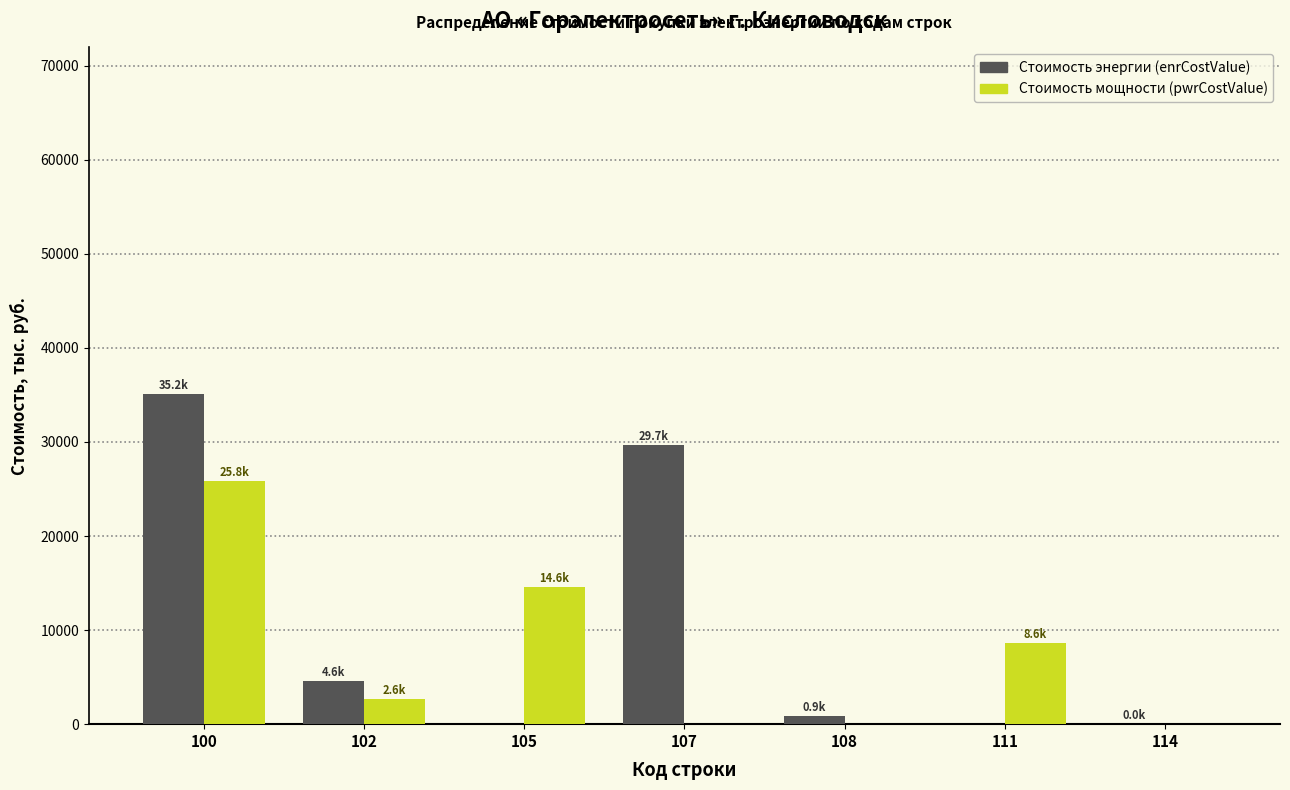

At which category is the sum across all series the highest?

100